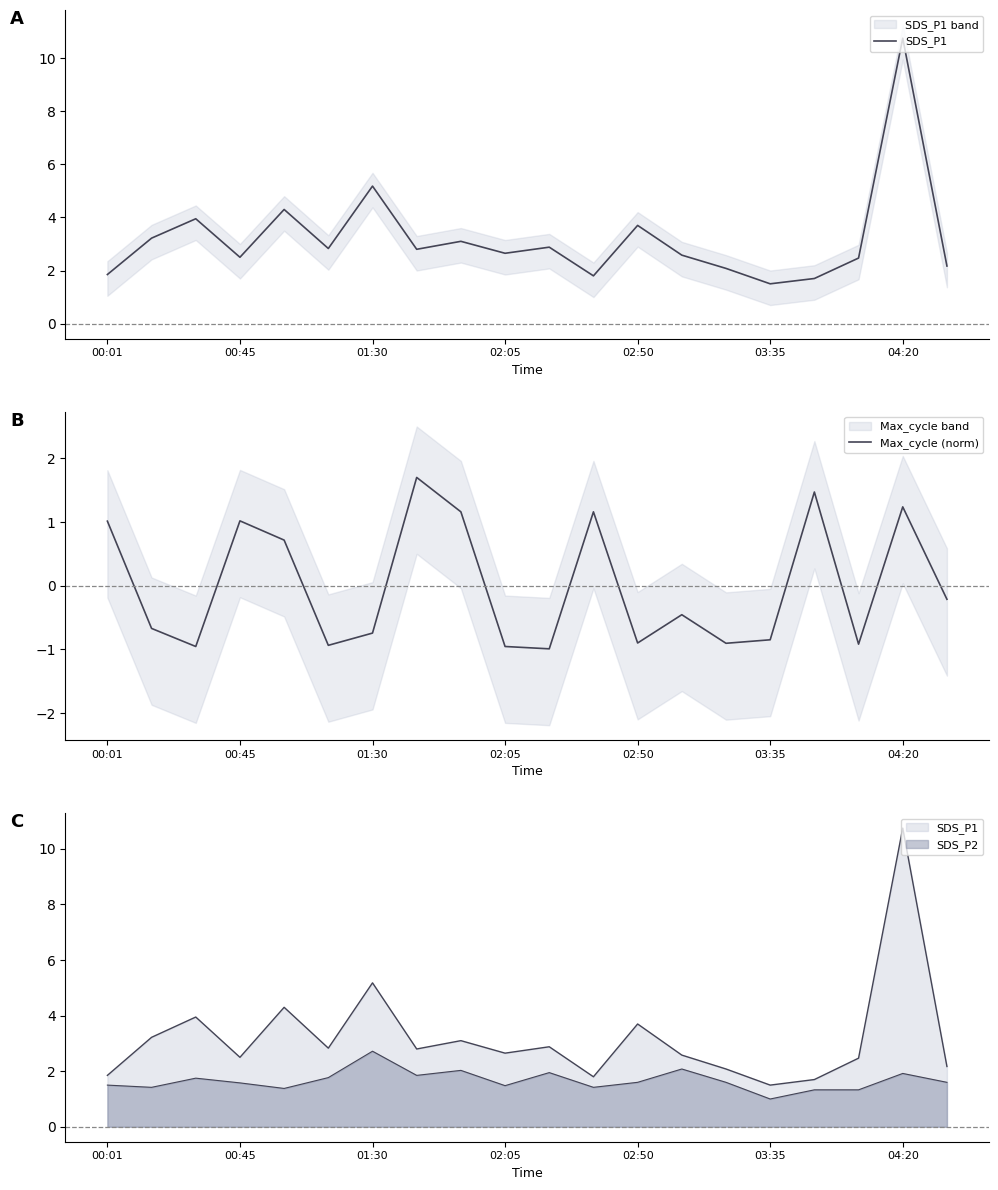

What is the highest value of the SDS_P1 series?

10.8